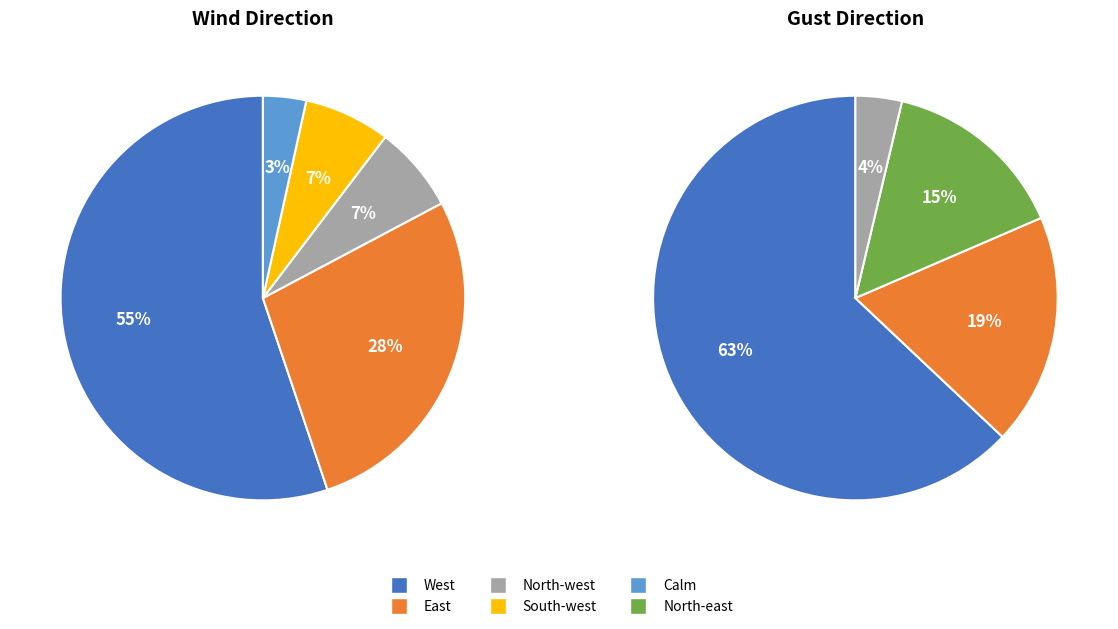

The Calm slice represents 18% of the pie. True or false?

False